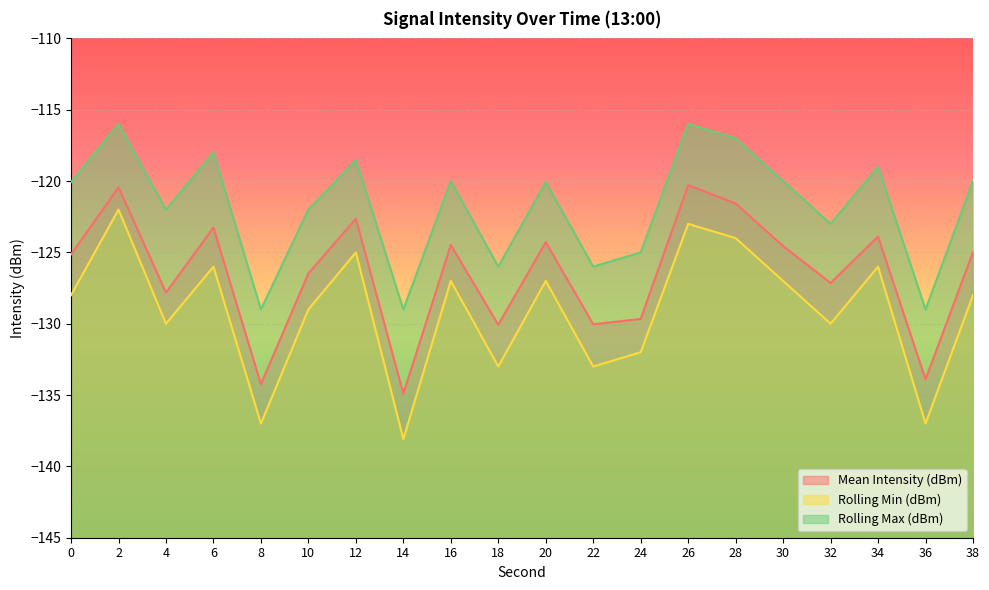

At 8, list the series in order from largest to smallest.

Rolling Max (dBm), Mean Intensity (dBm), Rolling Min (dBm)